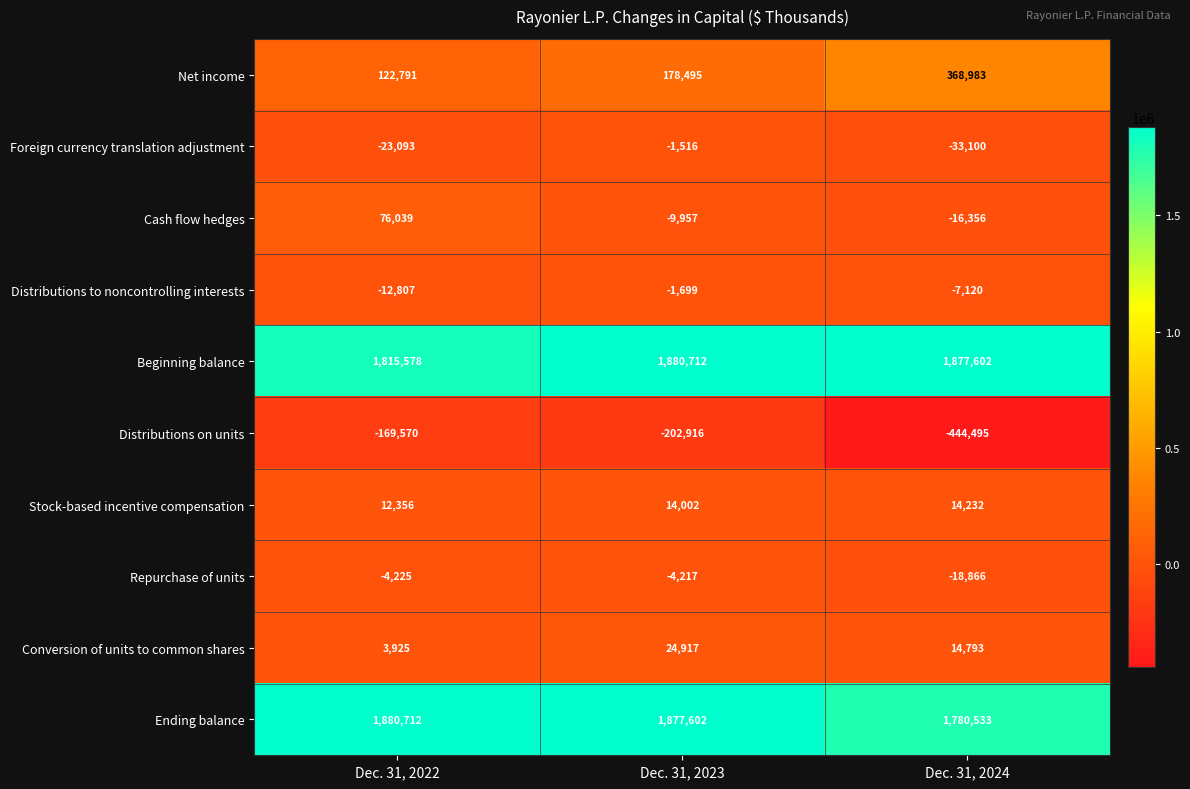

Which category has the lowest value across all series?

Dec. 31, 2024